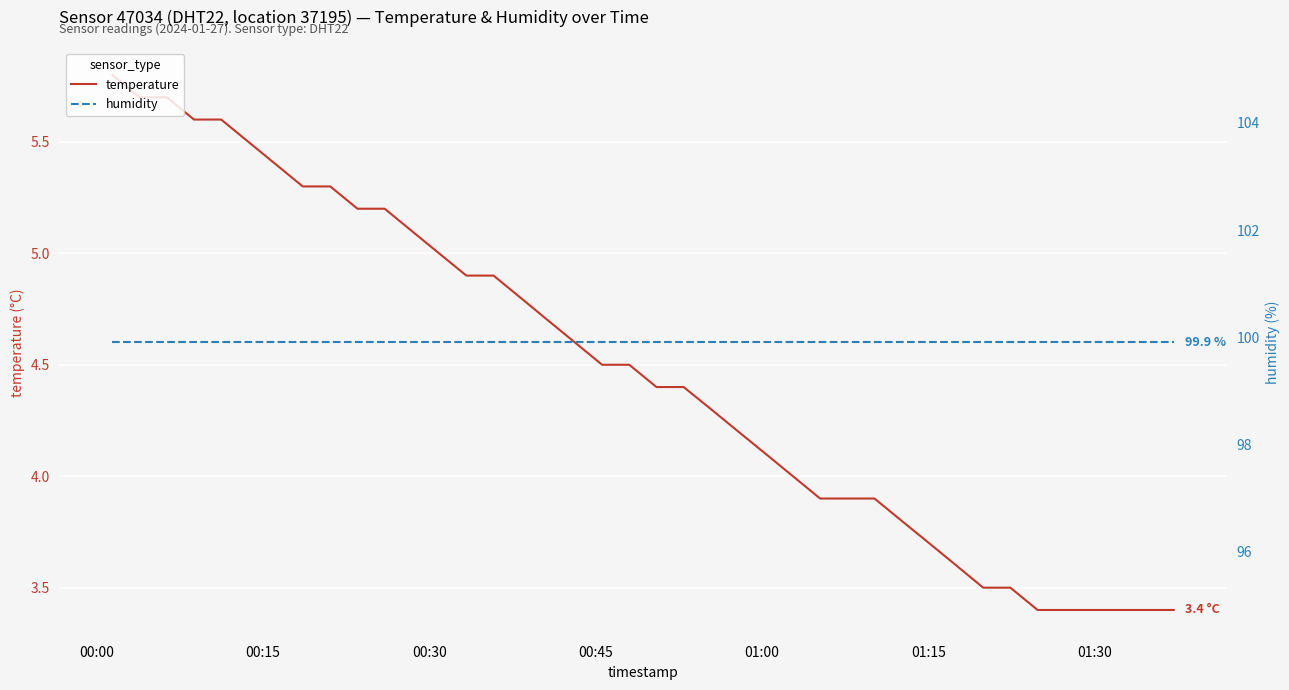

Rank the series by their average value, from lowest to highest.

temperature, humidity